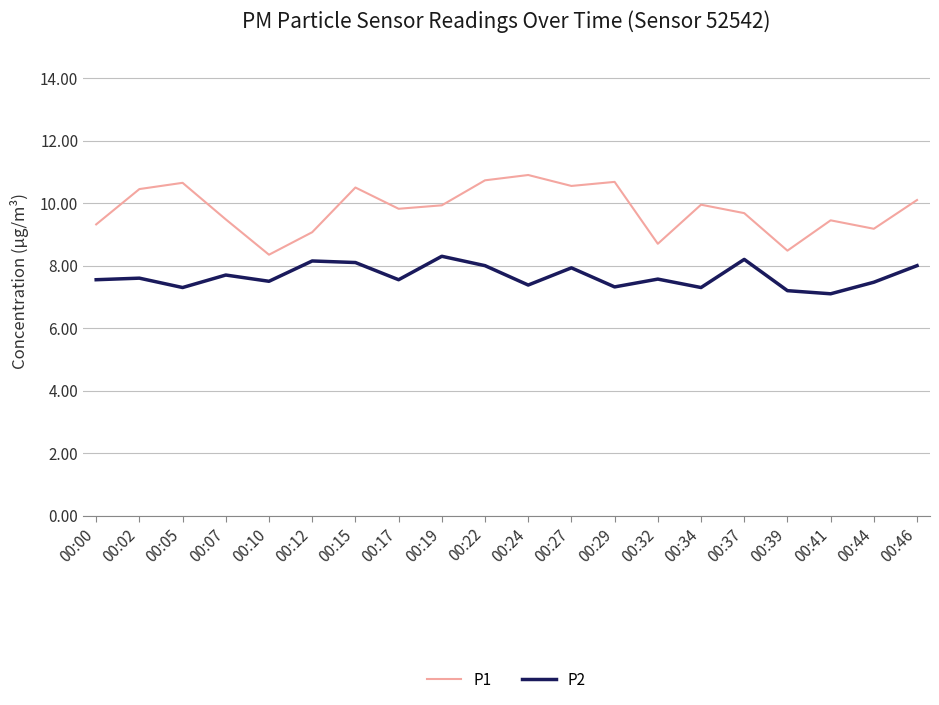

Which series has the widest spread of values?

P1